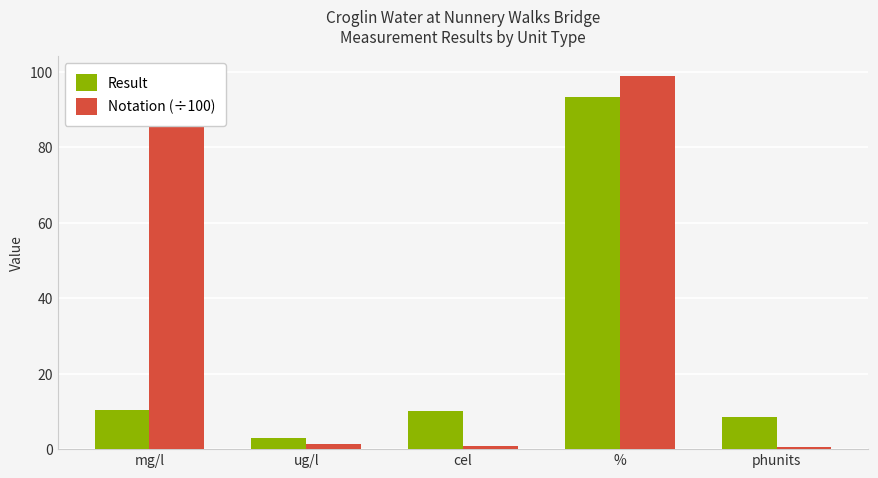

What position from the left is mg/l?

1